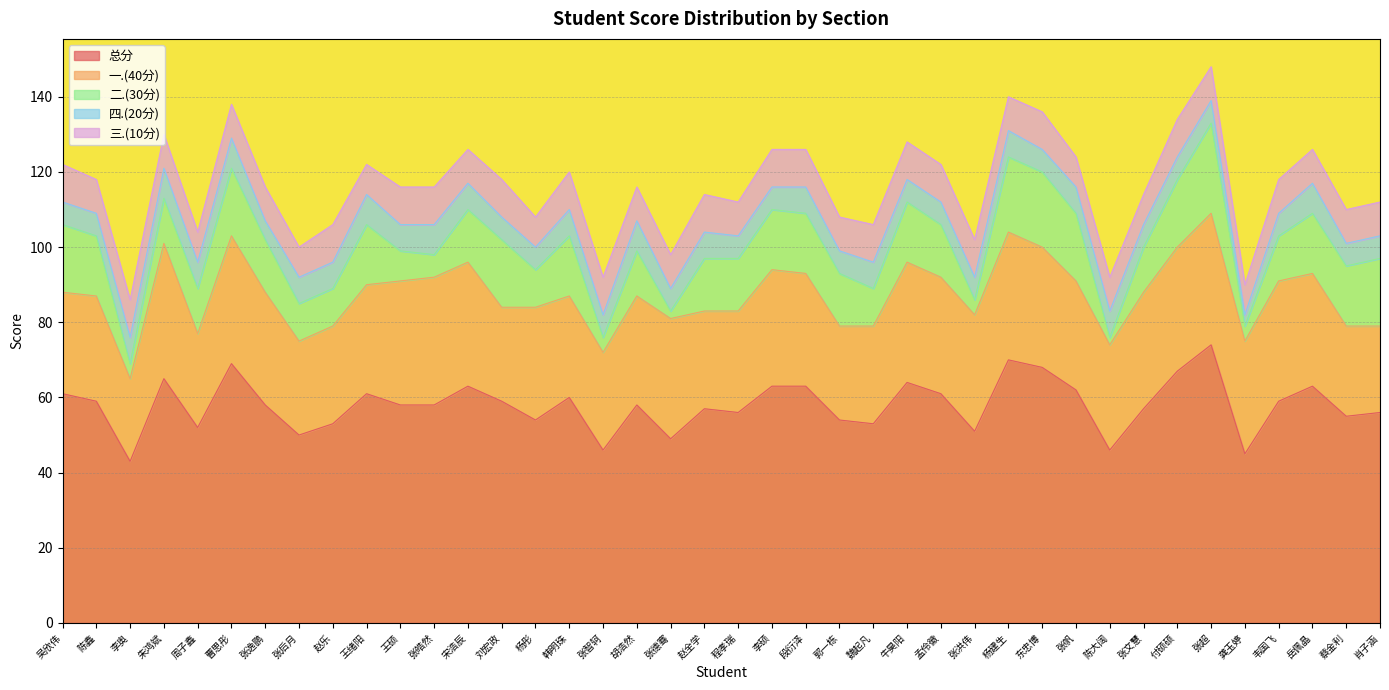

How many values in the 四.(20分) series exceed 6?

19